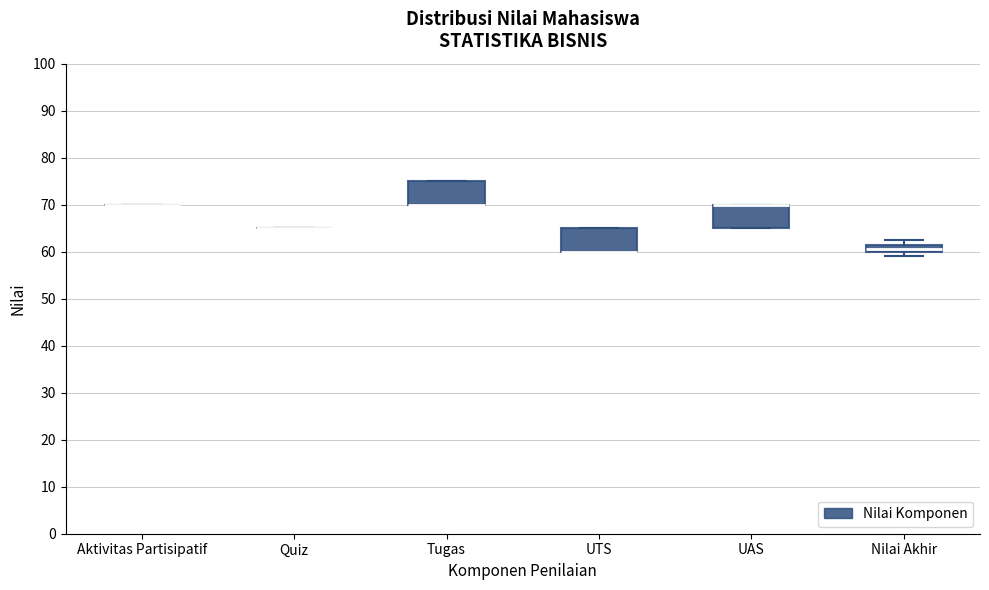

Reading left to right, read every box against the y-axis: the position of its median line, the range the box covers, and the ends of its whiskers. The values are not printed on the chart, so give them approximately, as read against the axis.

Aktivitas Partisipatif: box collapsed to a line at 70, whiskers 70 to 70
Quiz: box collapsed to a line at 65, whiskers 65 to 65
Tugas: median 70 (drawn on the box's lower edge), box 70 to 75, whiskers 70 to 75
UTS: median 60 (drawn on the box's lower edge), box 60 to 65, whiskers 60 to 65
UAS: median 70 (drawn on the box's upper edge), box 65 to 70, whiskers 65 to 70
Nilai Akhir: median 61, box 60 to 62, whiskers 59 to 63